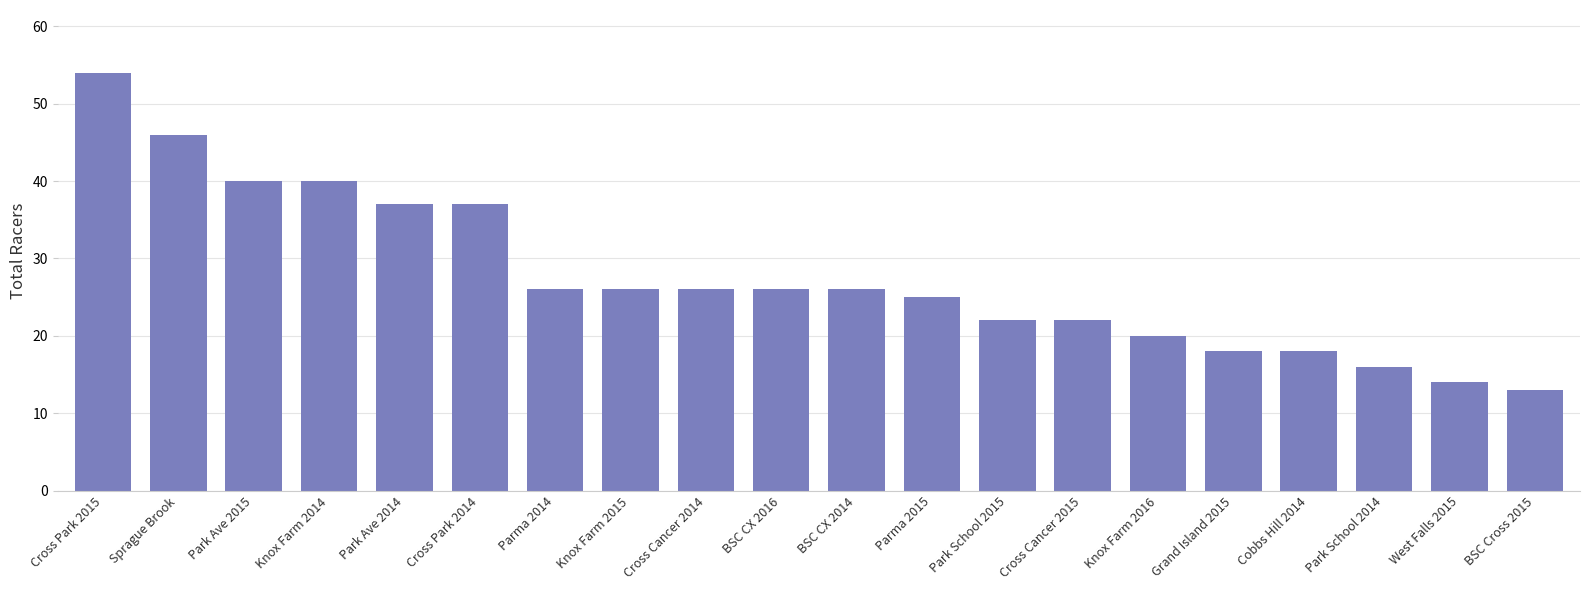

How many values are below 26?

9